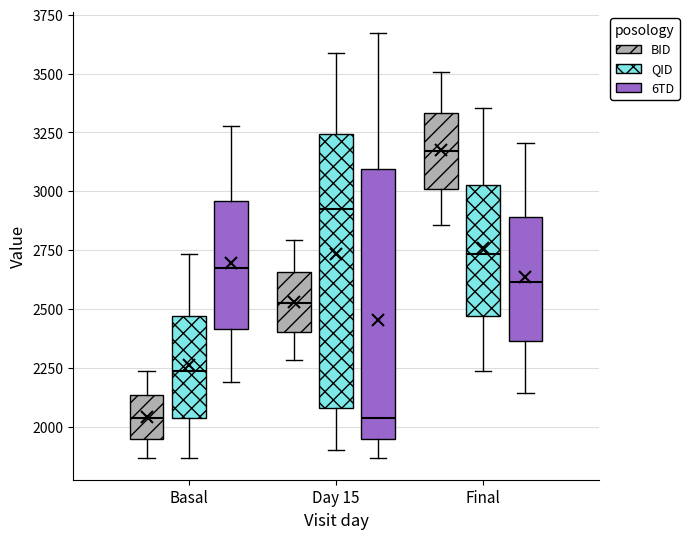

Where is the lower edge of the box for Basal (QID) on the y-axis? The values are not printed on the chart, so give them approximately, as read against the axis.

2050